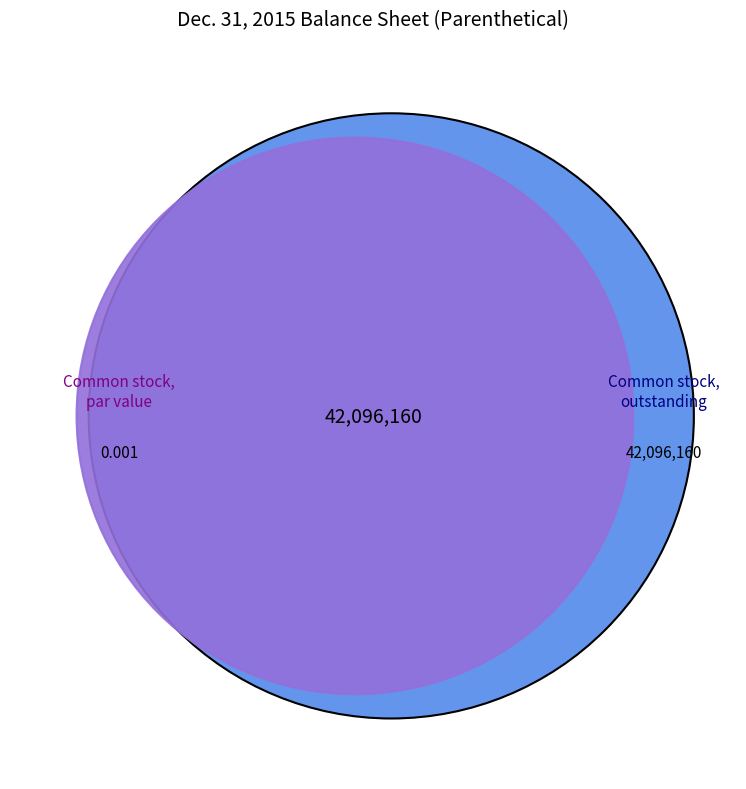

Which has a higher value, Common stock, outstanding or Common stock, par value?

Common stock, outstanding